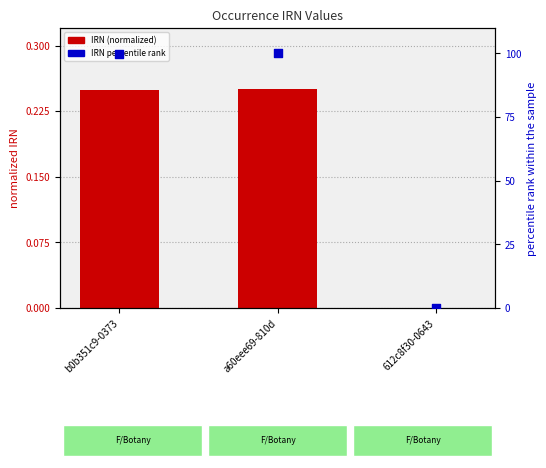

Which series has the widest spread of Y values?

IRN percentile rank